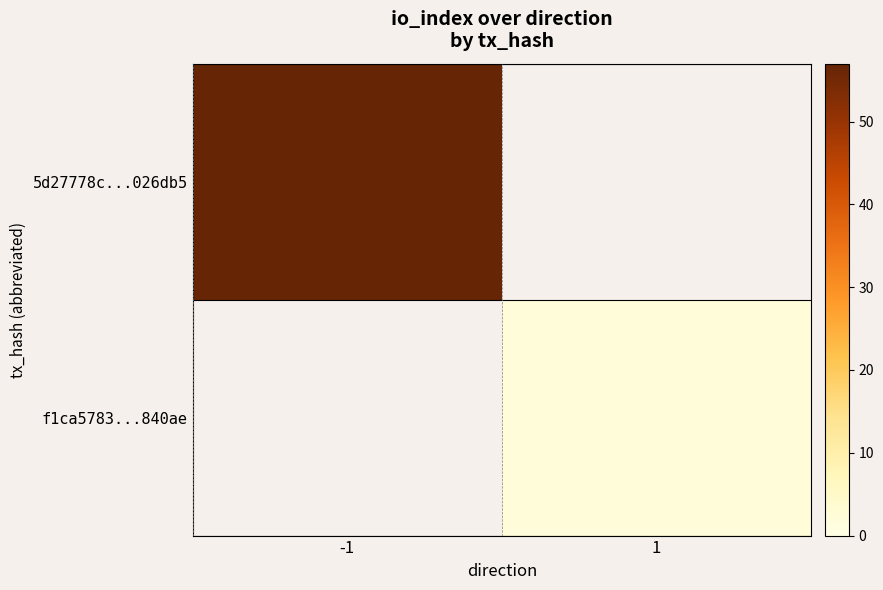

What is the smallest value displayed?

2.0